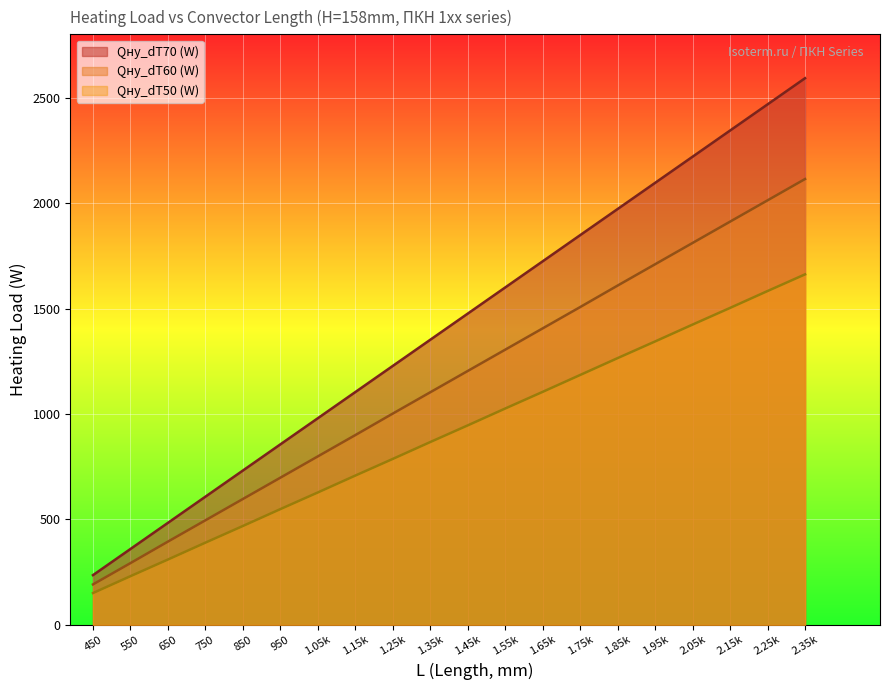

Rank the series by their maximum value, from lowest to highest.

Qну_dT50 (W), Qну_dT60 (W), Qну_dT70 (W)